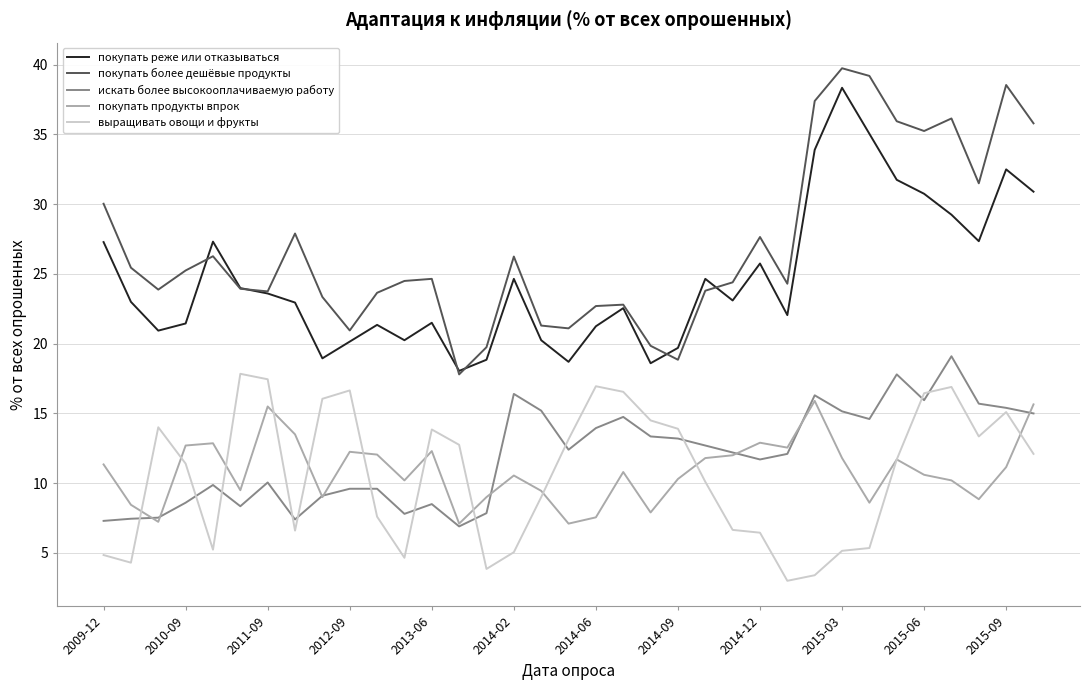

What is the maximum value for покупать реже или отказываться?

38.4